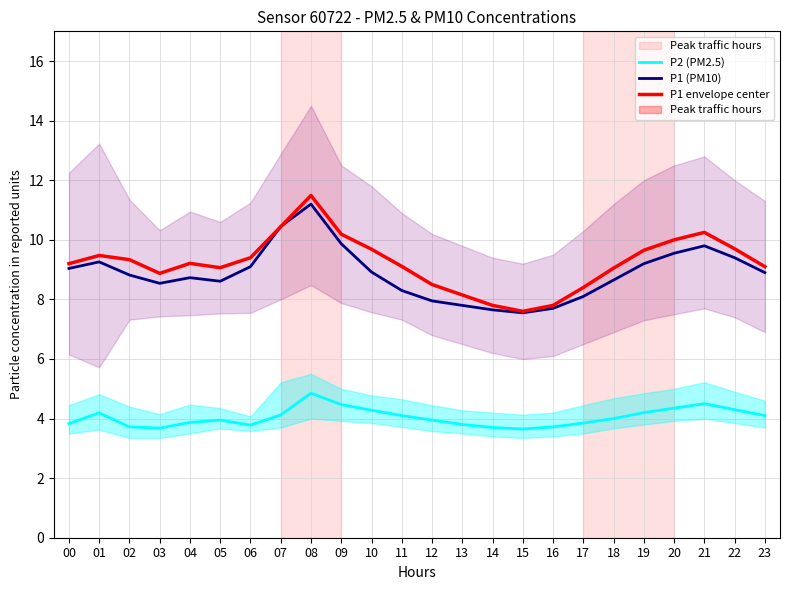

Where does the P1 envelope center series first go above 9?

00